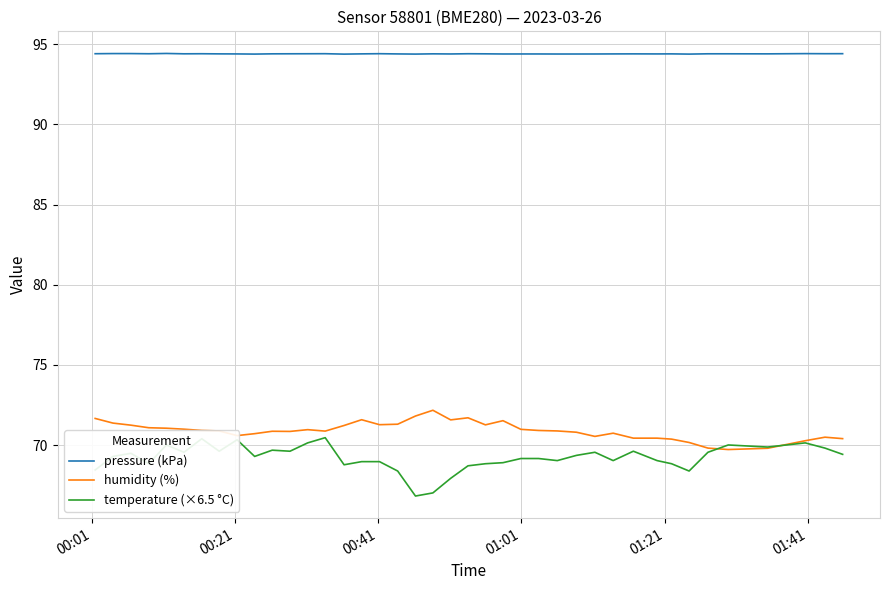

What is the highest value of the temperature (×6.5 °C) series?

70.5